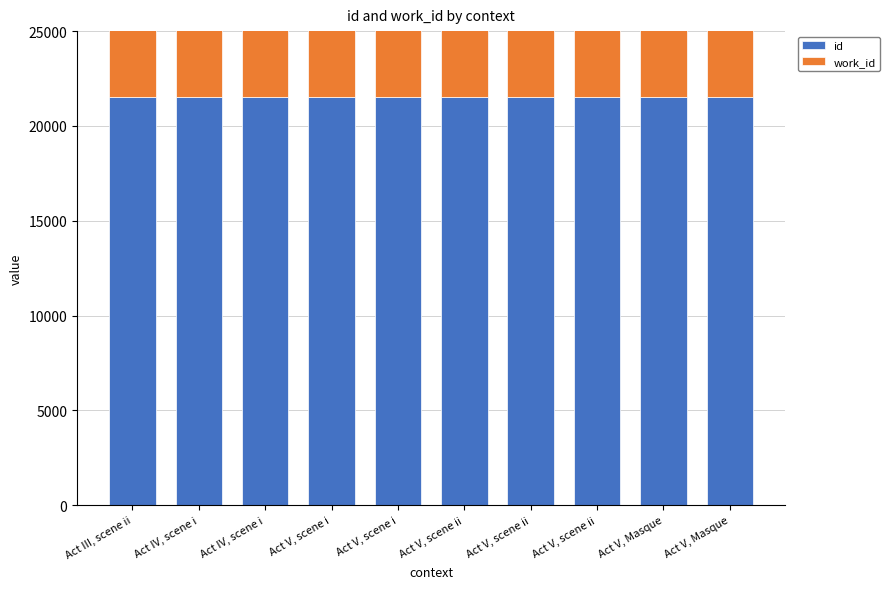

Which series has the widest spread of values?

id